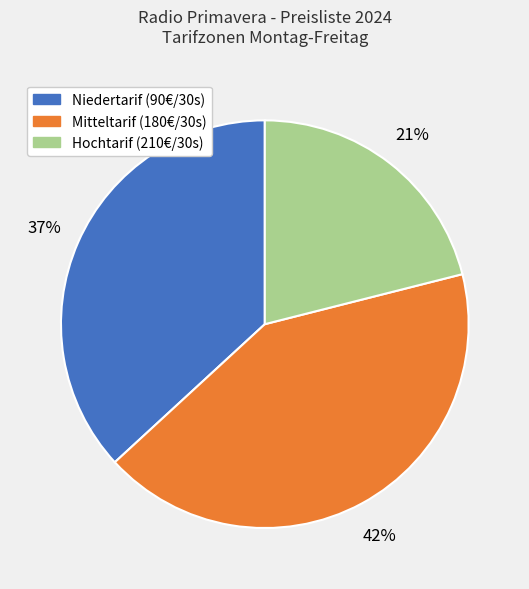

How many slices are in this pie chart?

3